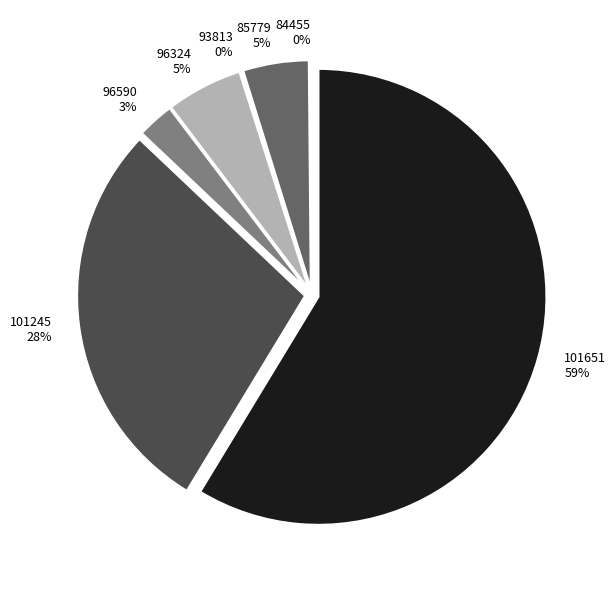

What is the largest slice in the pie chart?

101651